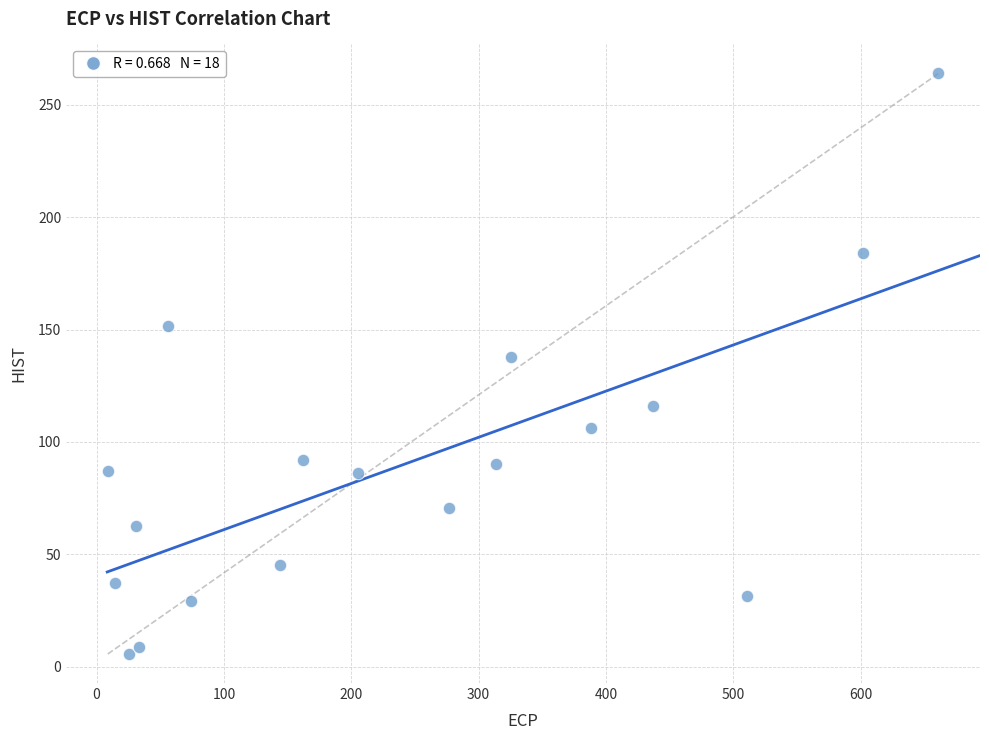

What Y value in the scatter plot is closest to 134?

138.0